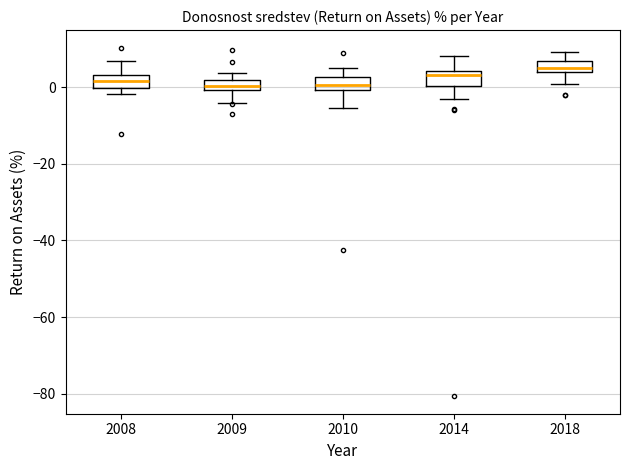

Where is the lower edge of the box at x = 2009 on the y-axis? The values are not printed on the chart, so give them approximately, as read against the axis.

0